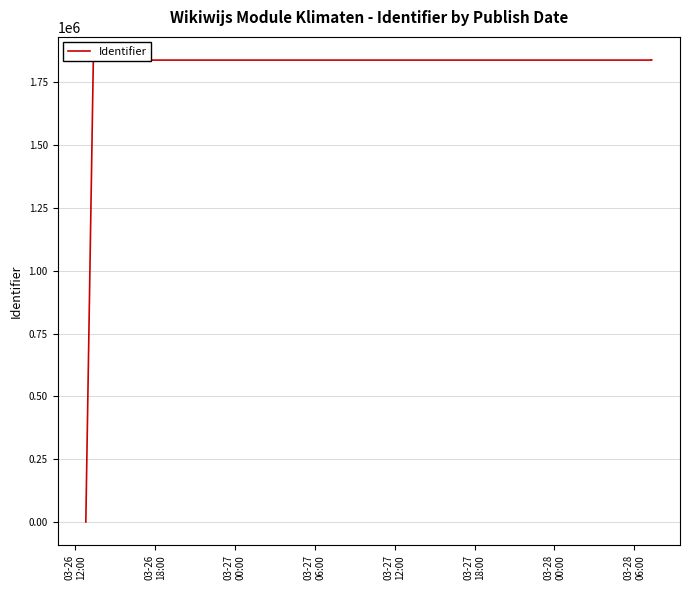

What is the sum of the values at 03-26
18:00 and 03-27
18:00?

3677369